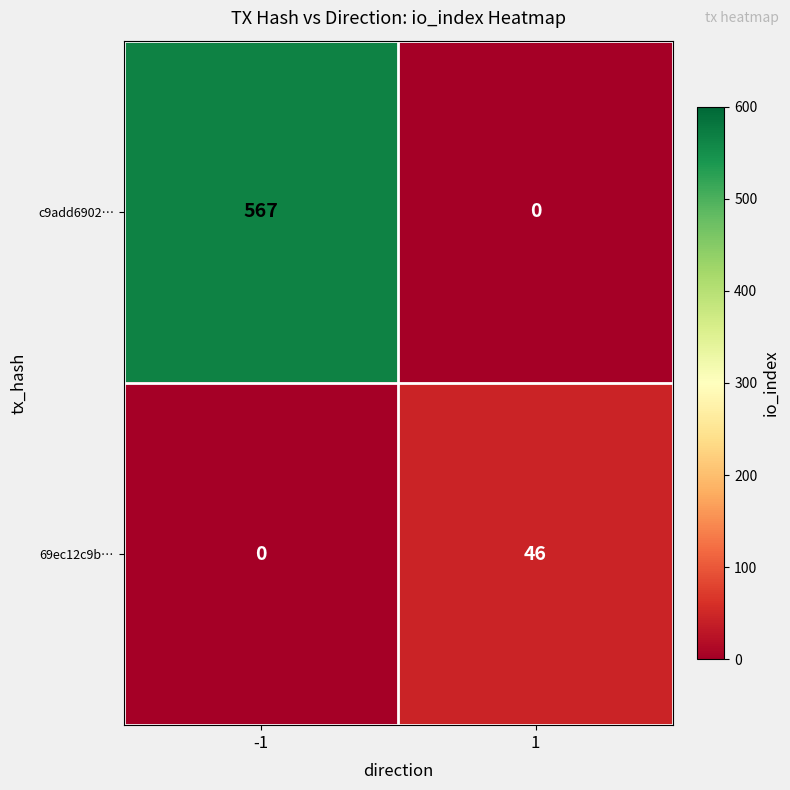

Which series changed the most between -1 and 1?

c9add6902…